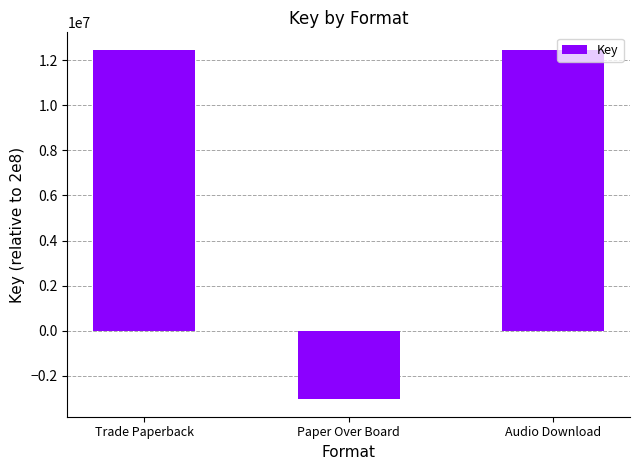

What is the approximate value at Trade Paperback?

12466160